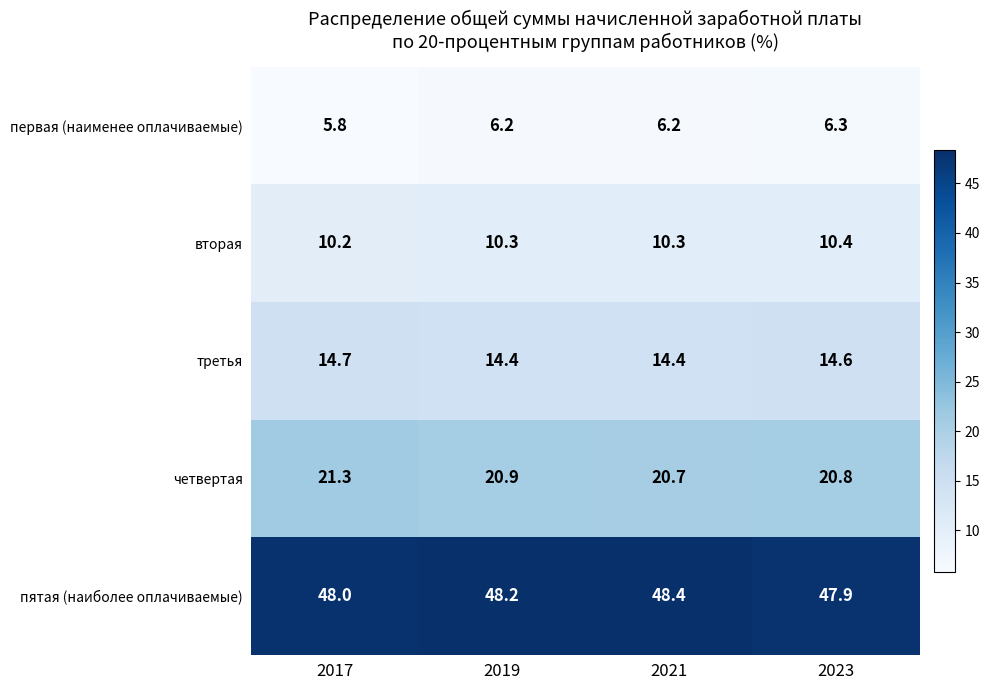

What is the total value across all series at 2017?

100.0